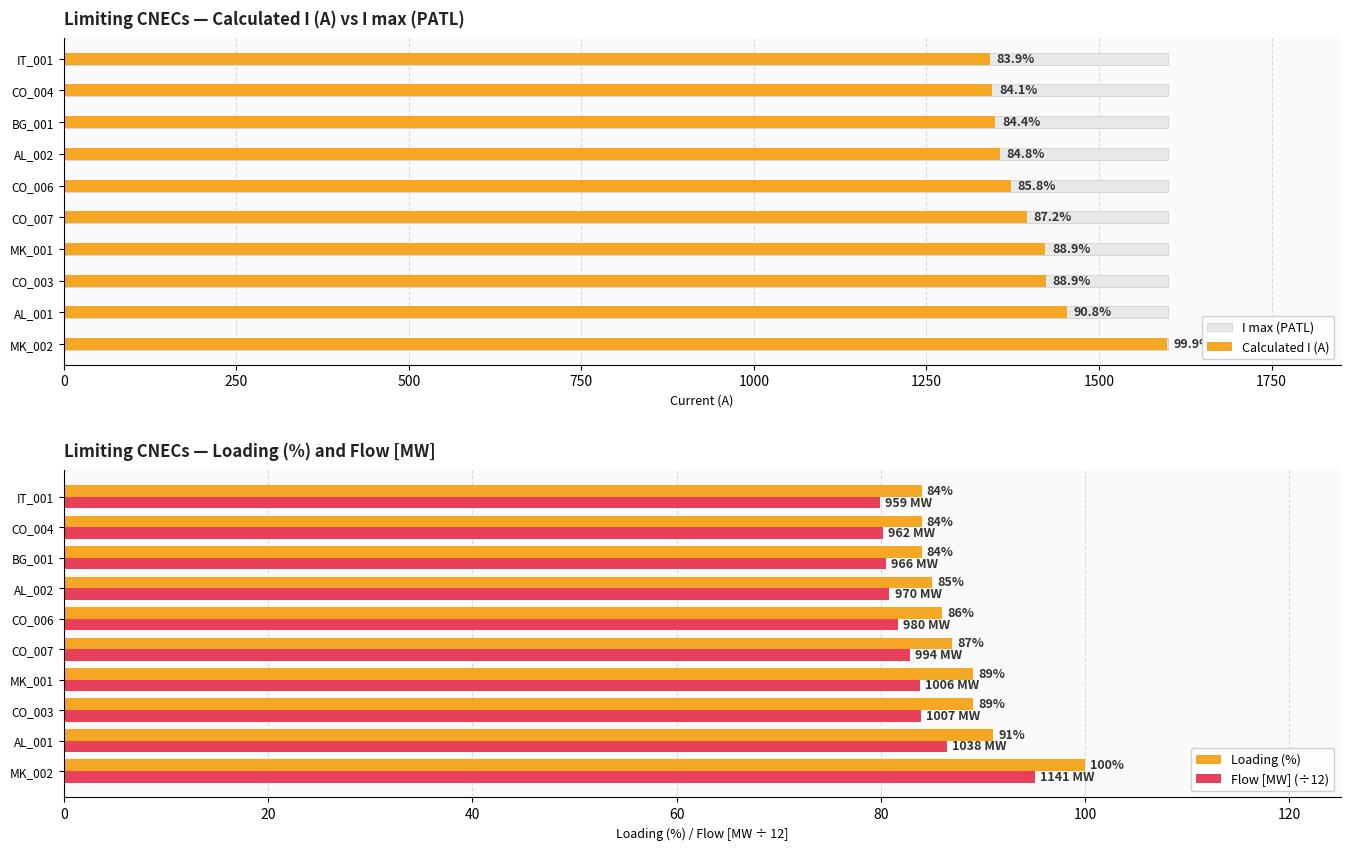

The Loading (%) series shows 87.0 at CO_007. True or false?

True